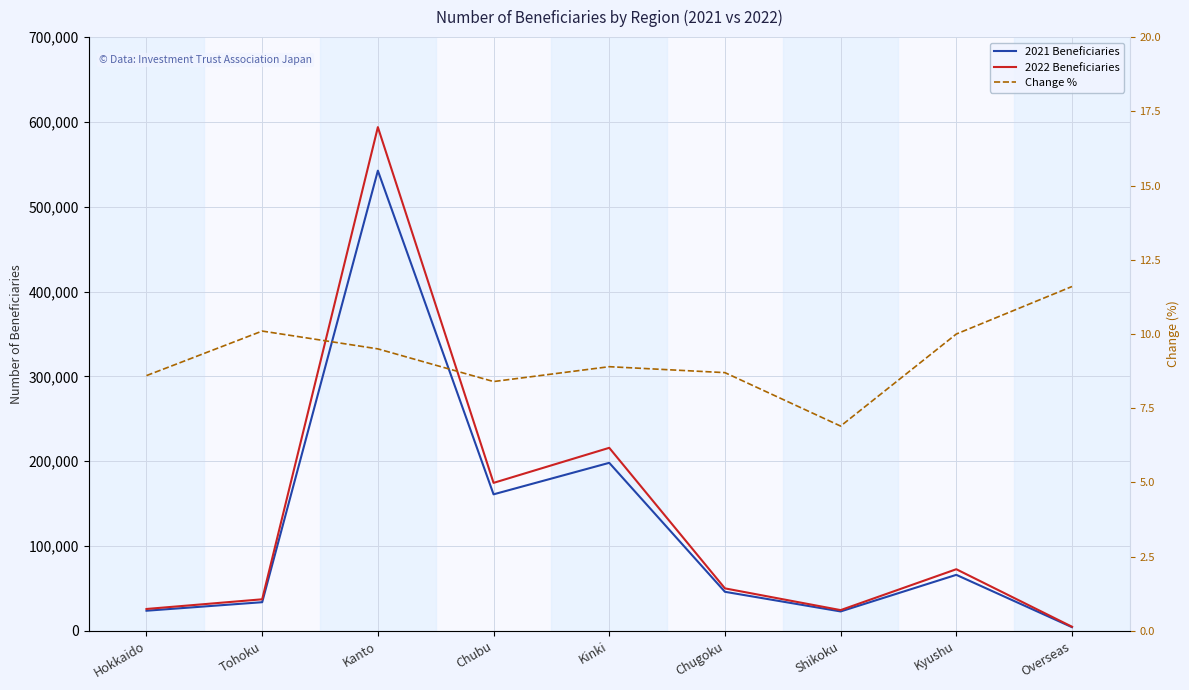

What is the difference between the Change % values at Kinki and Kyushu?

1.1